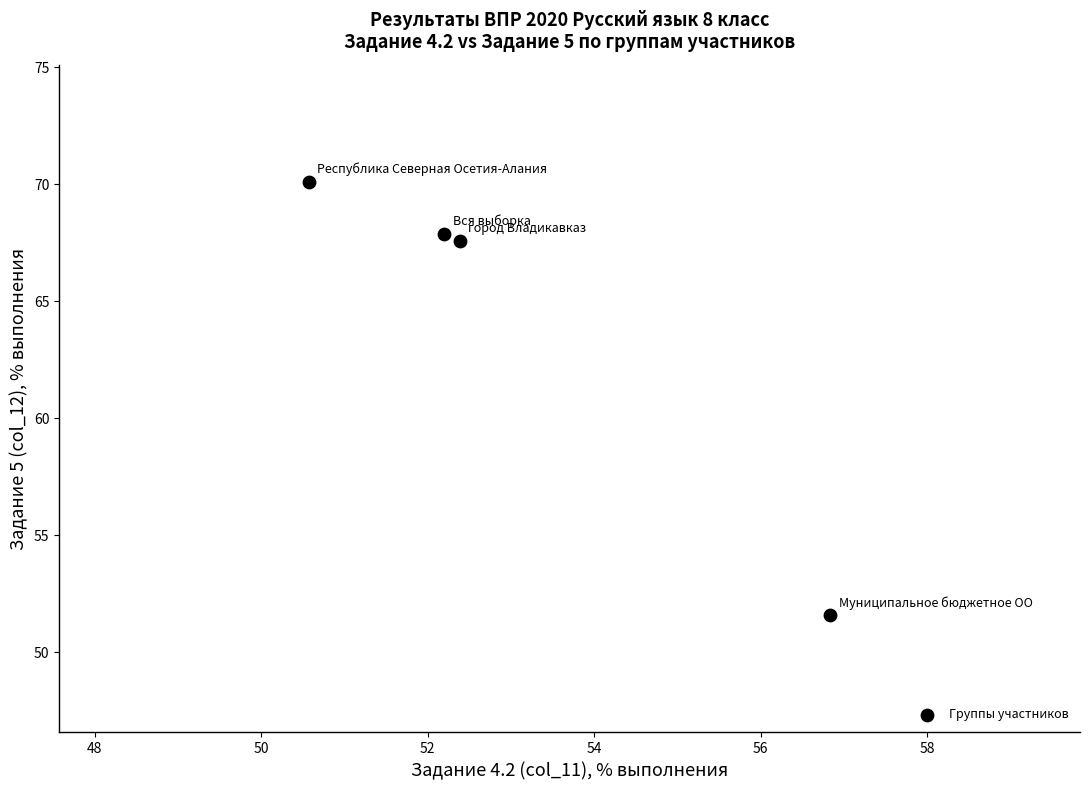

What Y value in the scatter plot is closest to 60?

67.6